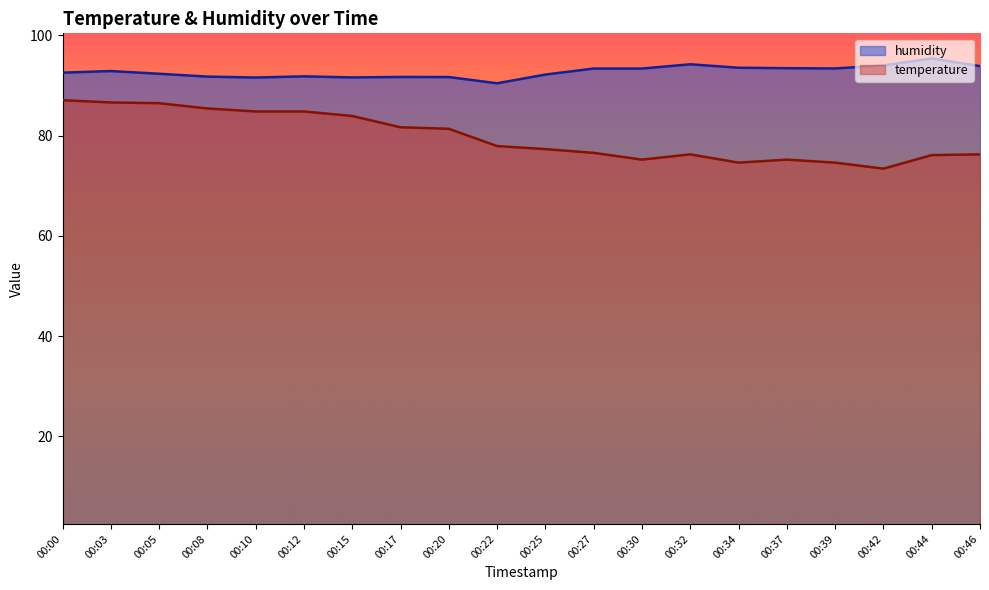

What is the sum of the humidity values at 00:44 and 00:15?

187.0